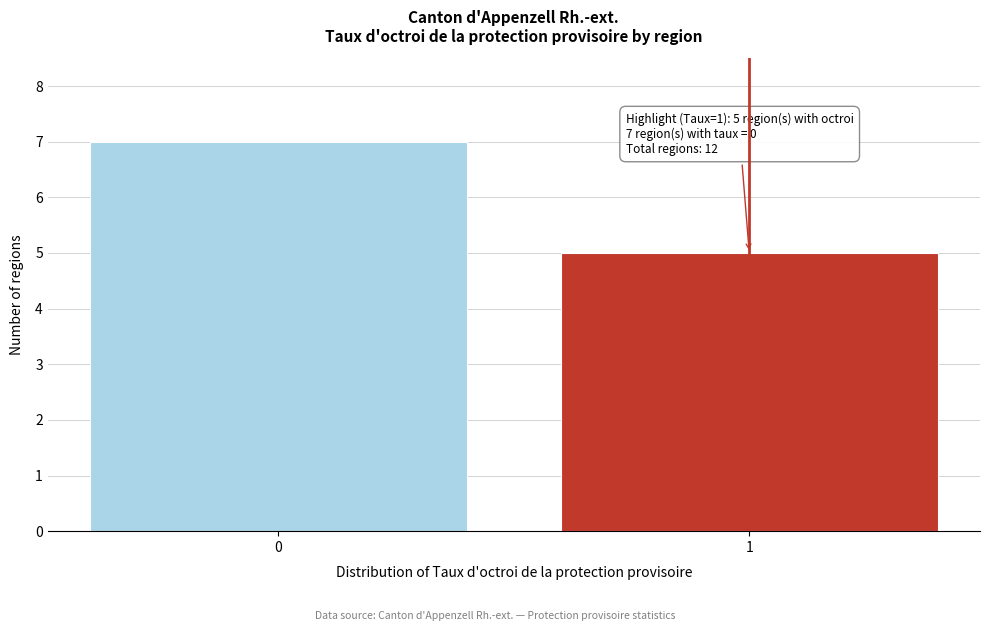

Reading right to left, what are all the values shown in this chart?

5	7